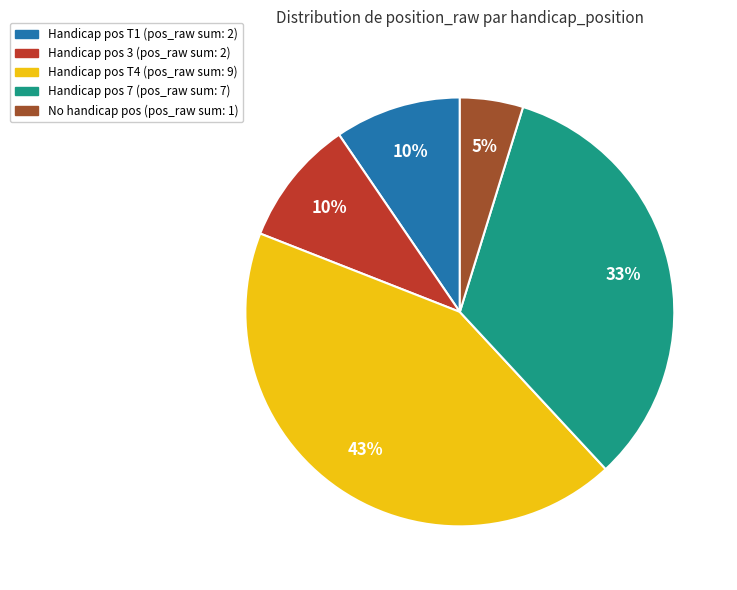

To the nearest percent, what is the average slice percentage?

20%